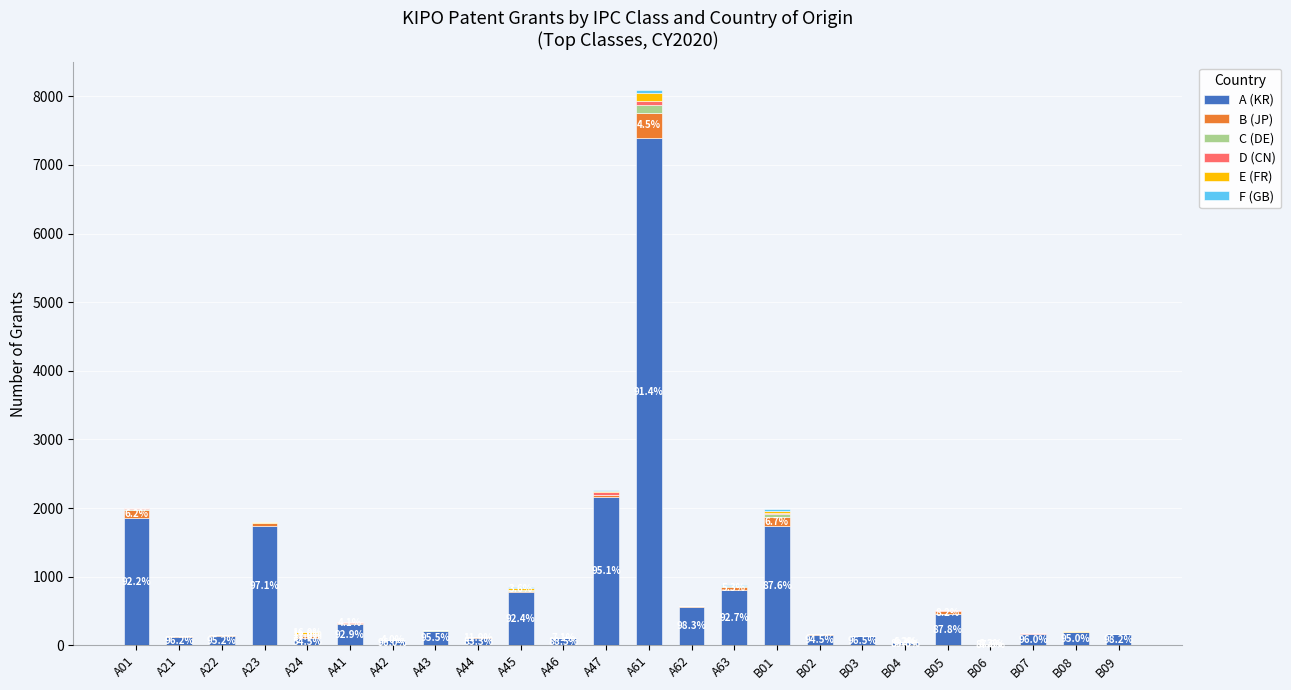

At which category is the sum across all series the highest?

A61